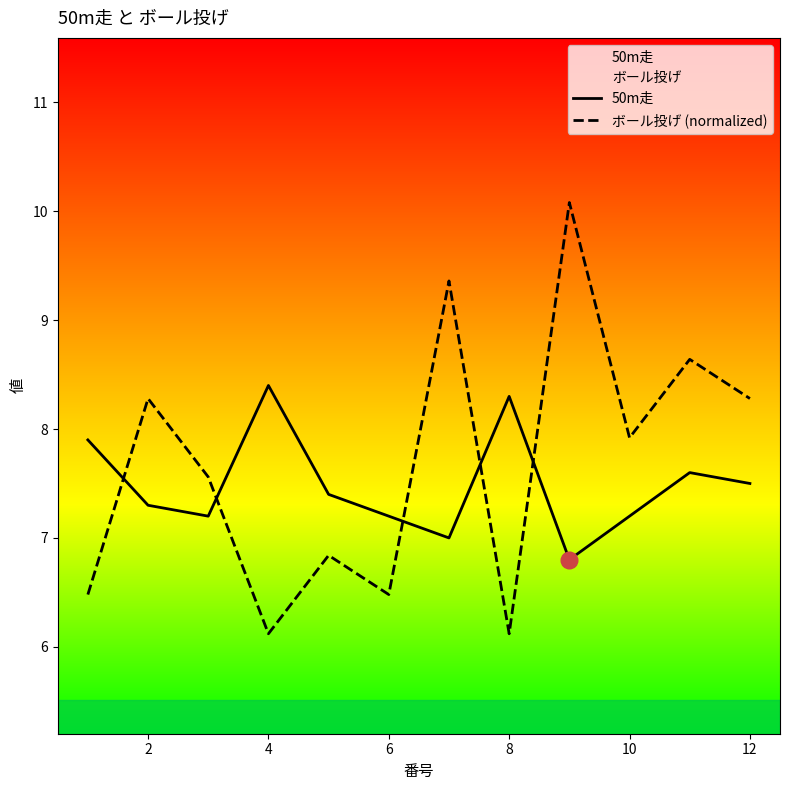

Where is the first local maximum for 50m走?

4